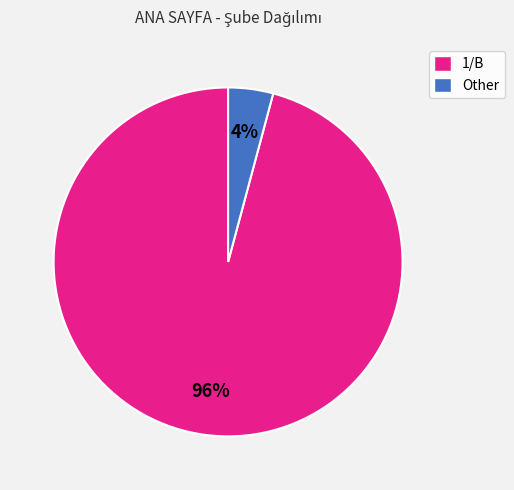

Is the sum of 1/B and Other greater than half?

Yes